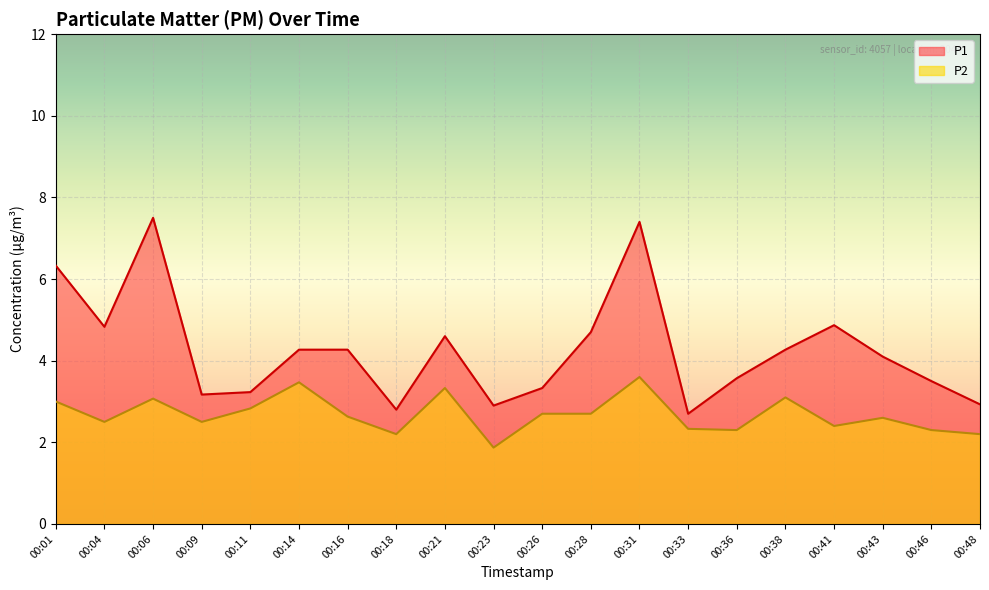

What value does the P2 series have at 00:26?

2.7